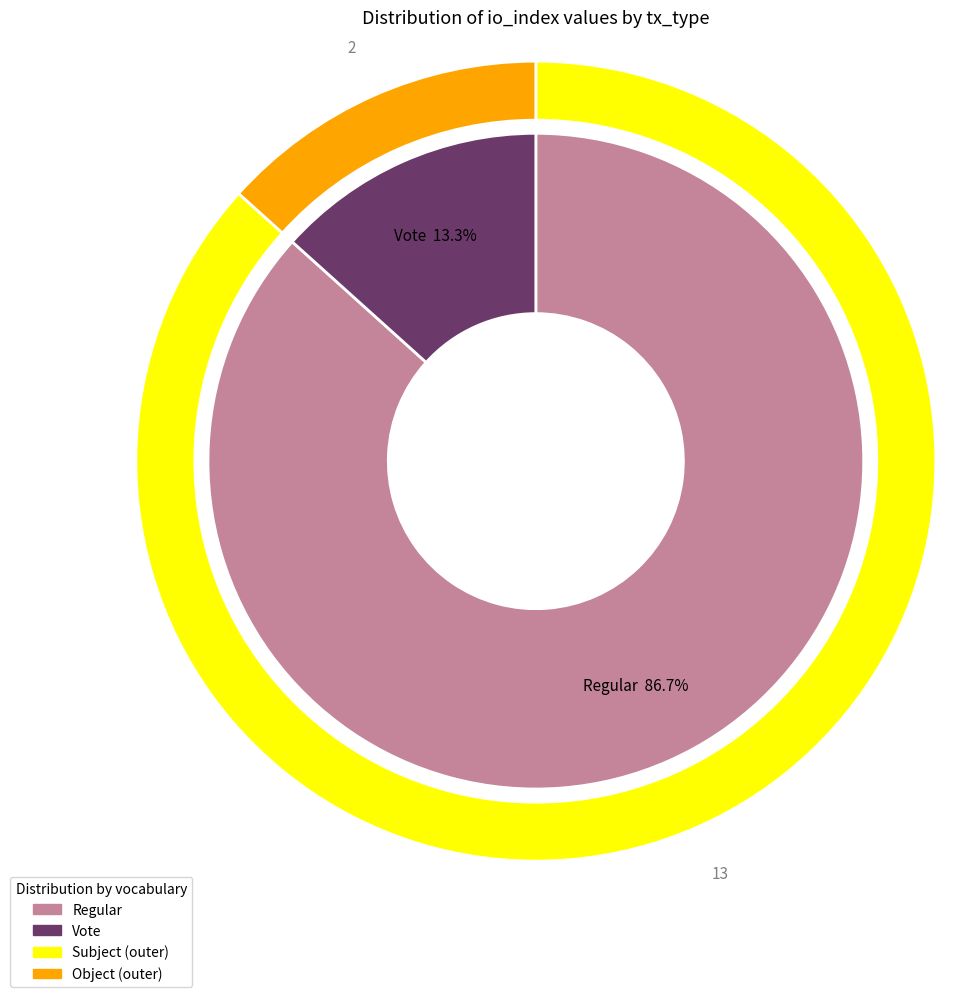

What is the change in value from Regular (tx 1) to Vote (tx 2)?

-11